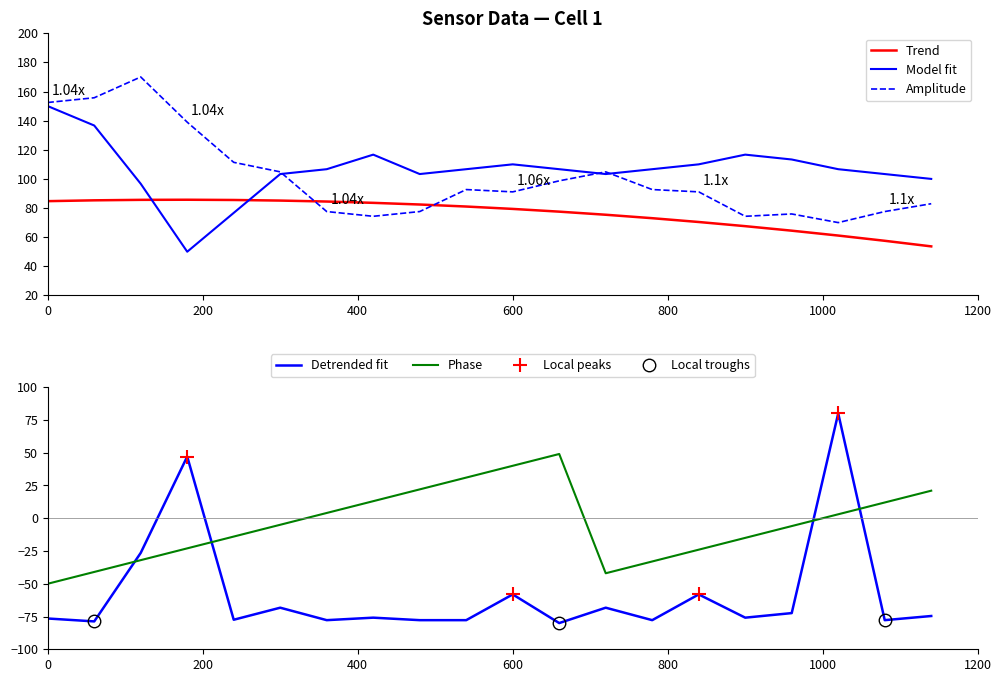

Does the chart display data point markers on the line(s)?

No